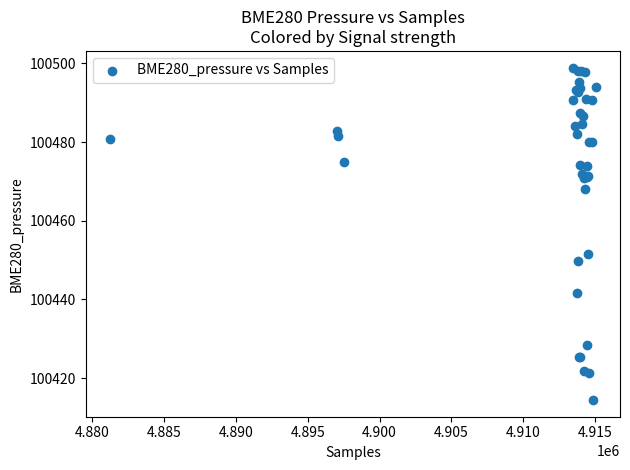

What Y value in the scatter plot is closest to 100456?

100451.5